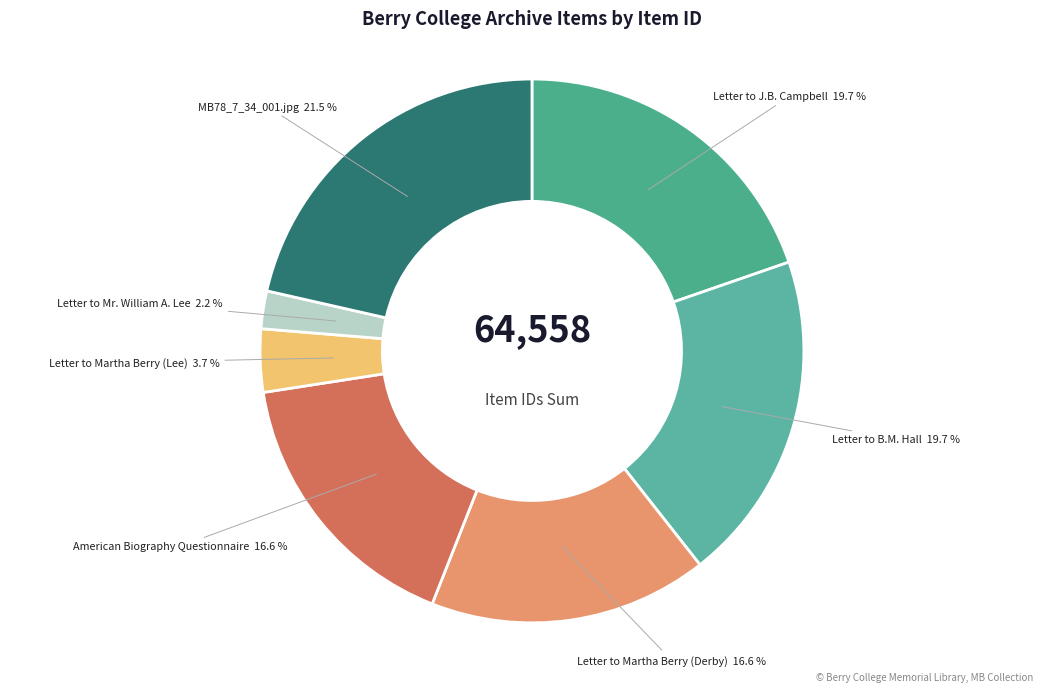

Count the number of slices in the pie.

7